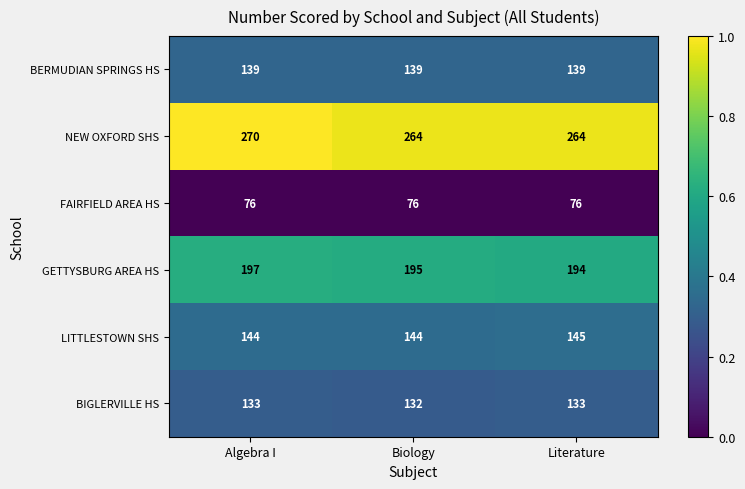

Is the value of BERMUDIAN SPRINGS HS at Algebra I greater than the value of FAIRFIELD AREA HS at Algebra I?

Yes